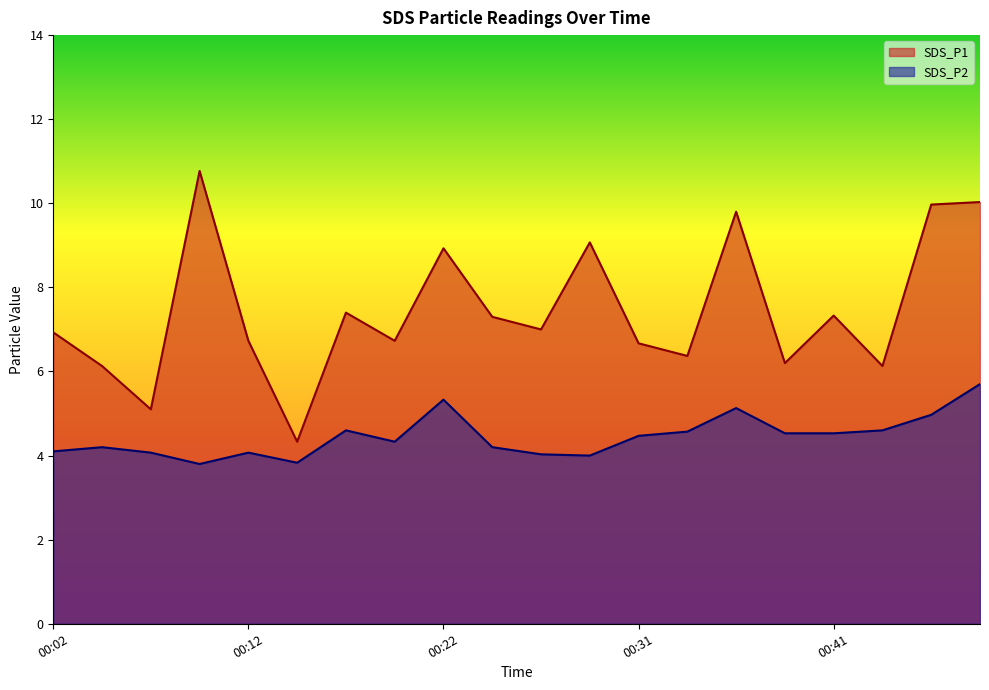

Does the chart display data point markers on the line(s)?

No